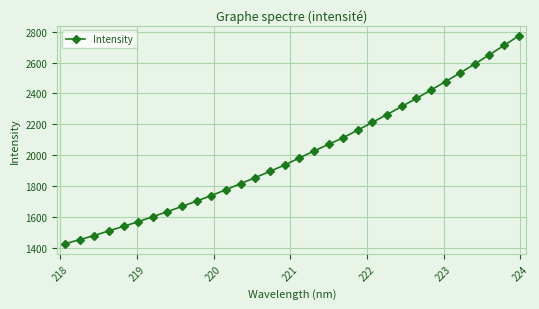

Does the chart display data point markers on the line(s)?

Yes